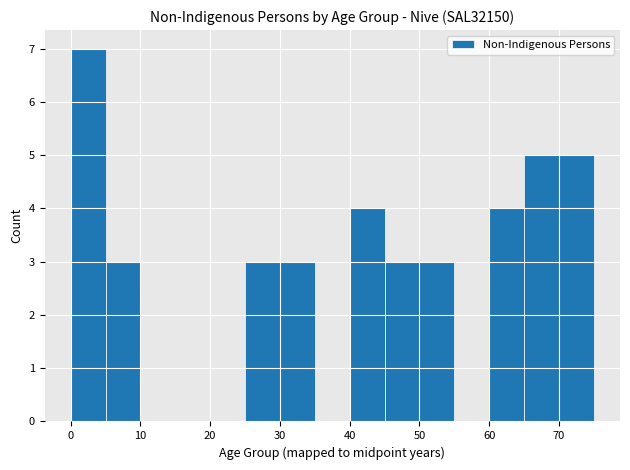

Reading left to right, transcribe this chart: for each bar, give the range it covers on the x-axis and its height. The values are not printed on the chart, so give them approximately, as read against the axis.

0 to 5: 7
5 to 10: 3
10 to 15: 0
15 to 20: 0
20 to 25: 0
25 to 30: 3
30 to 35: 3
35 to 40: 0
40 to 45: 4
45 to 50: 3
50 to 55: 3
55 to 60: 0
60 to 65: 4
65 to 75: 5